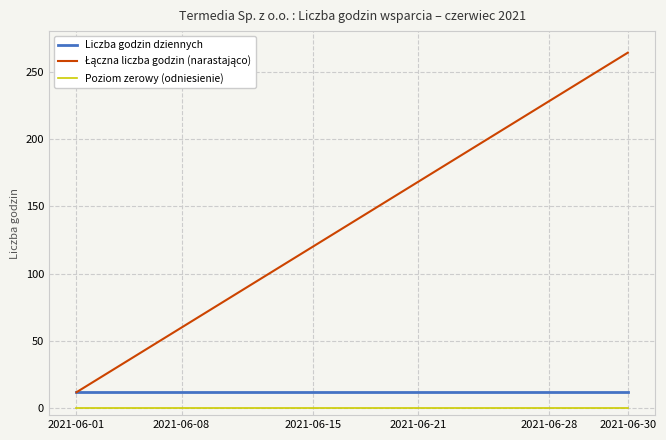

What is the maximum value shown in the chart?

264